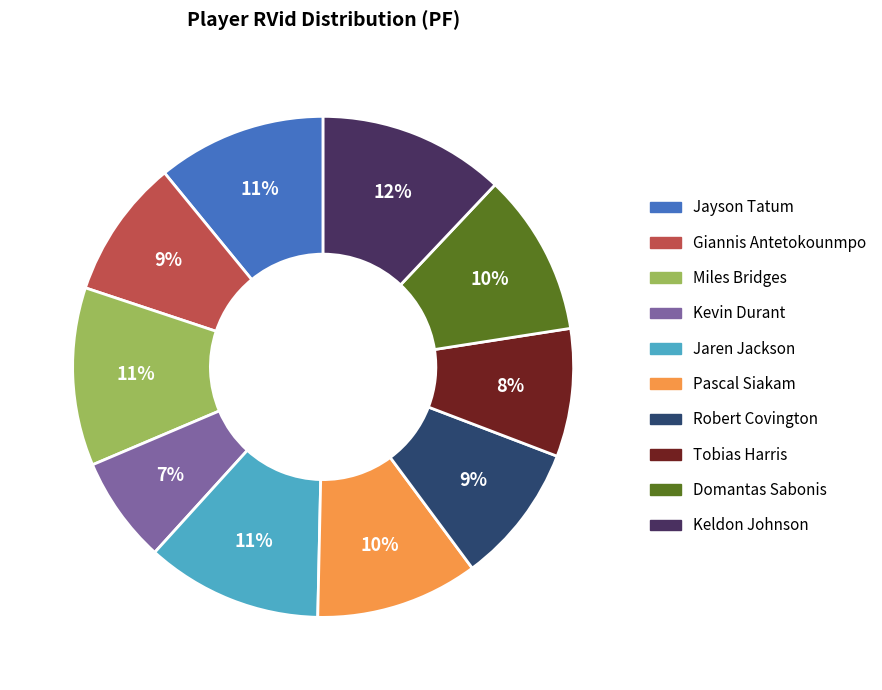

To the nearest percent, what percentage of the pie is Kevin Durant?

7%